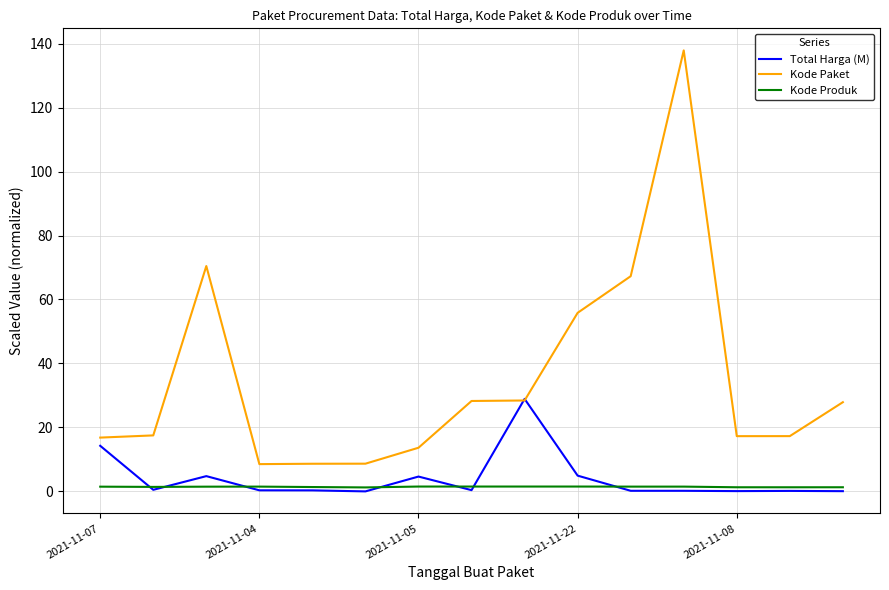

Which series ends up on top after the final intersection of Kode Produk and Total Harga (M)?

Kode Produk